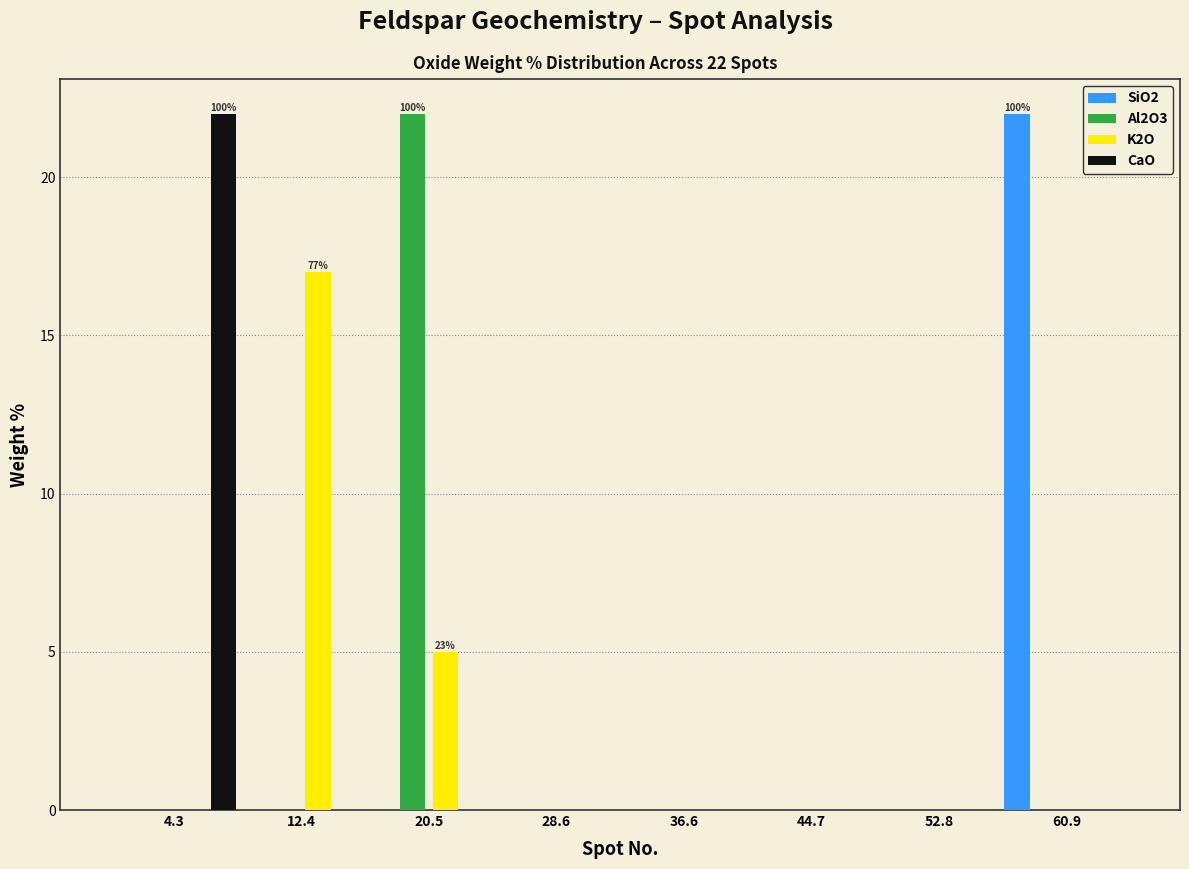

In the CaO series, which range on the x-axis has the tallest bar?

0 to 8